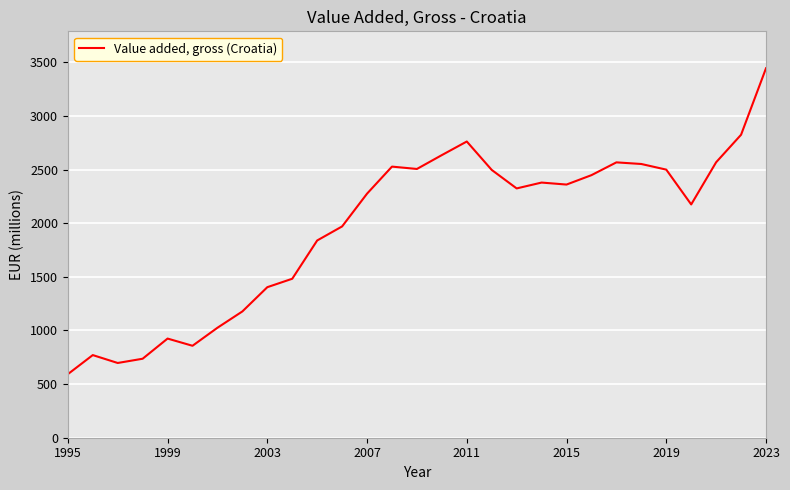

What is the sum of all values?

56827.3